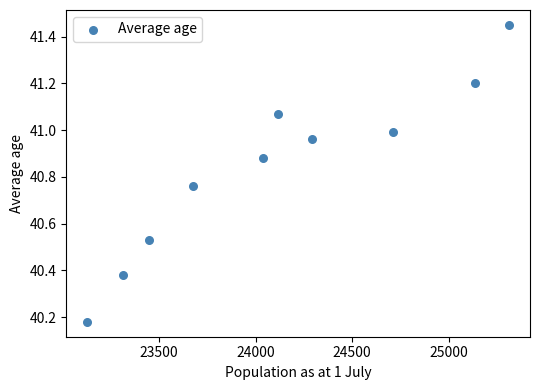

What is the range of X values (max minus min)?

2181.0